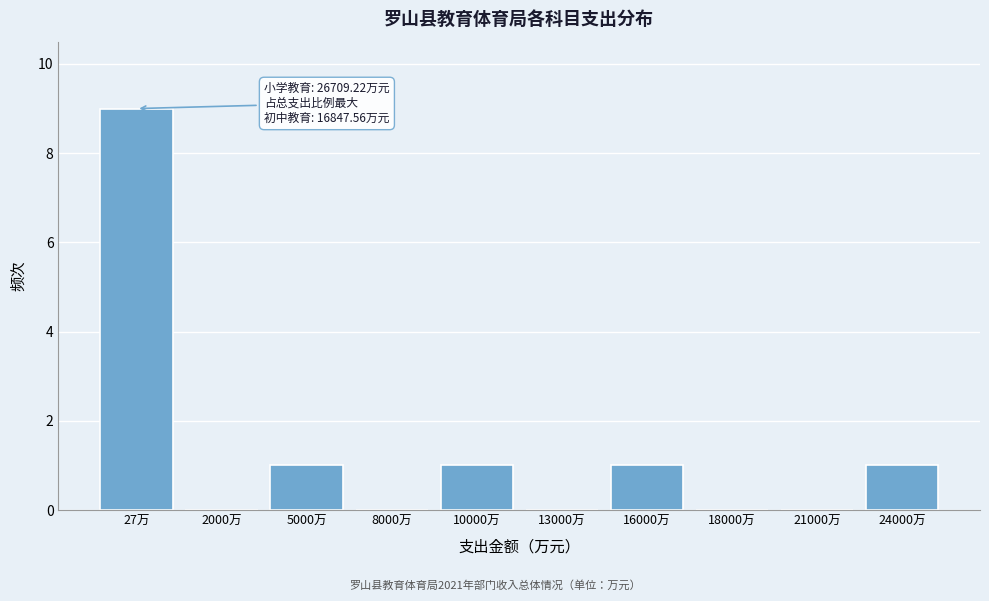

Reading left to right, extract all data points from this chart.

27万=9	2000万=0	5000万=1	8000万=0	10000万=1	13000万=0	16000万=1	18000万=0	21000万=0	24000万=1